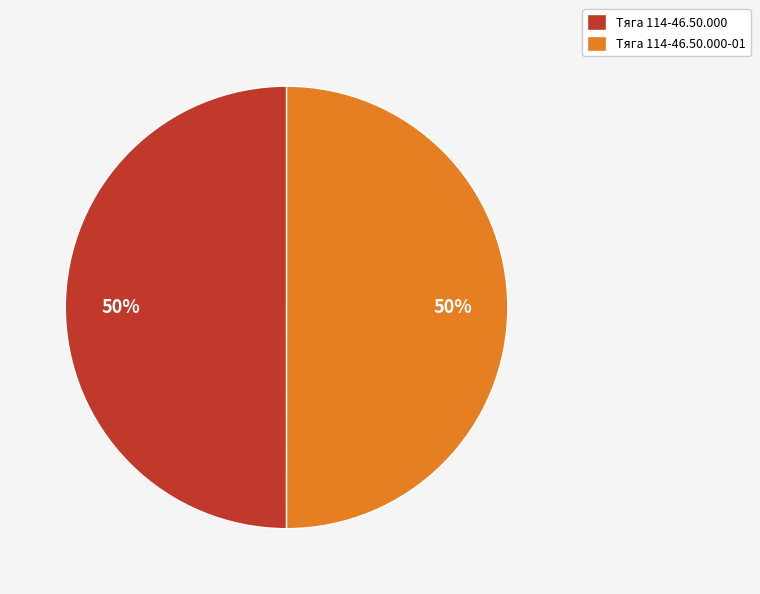

What percentage is the Тяга 114-46.50.000-01 slice, to the nearest percent?

50%